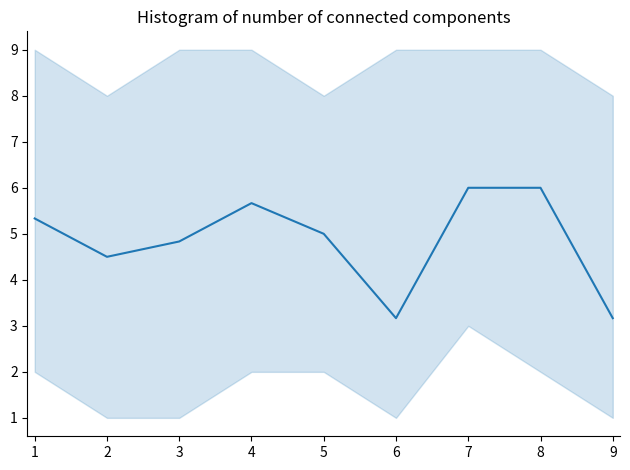

How many values are below 5?

4